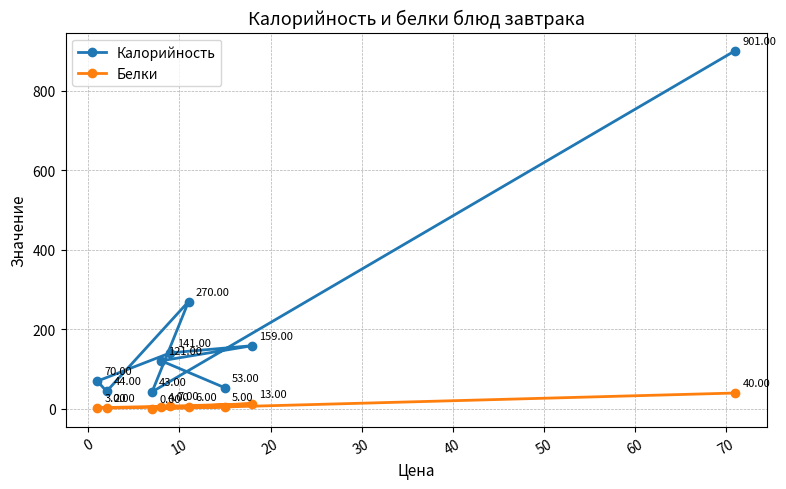

Rank the series by their maximum value, from lowest to highest.

Белки, Калорийность